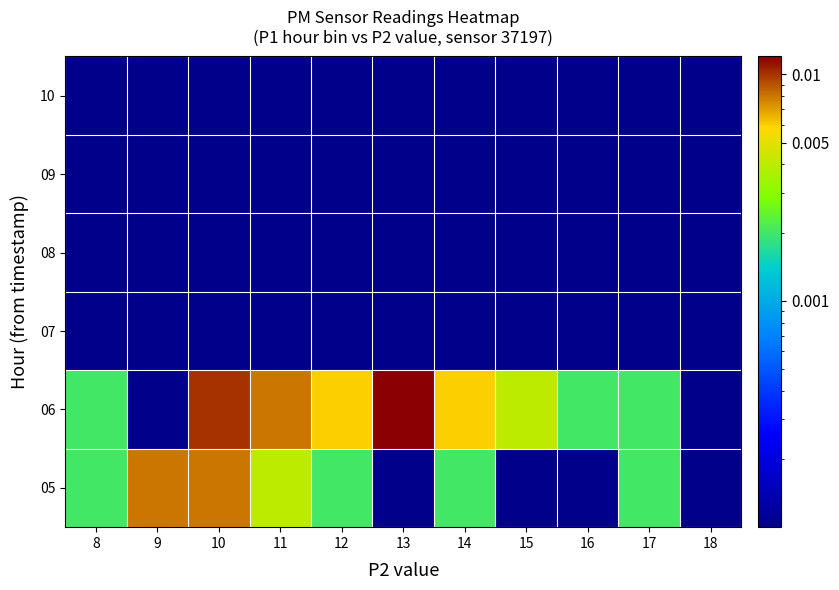

Which series has the largest total across all categories?

06